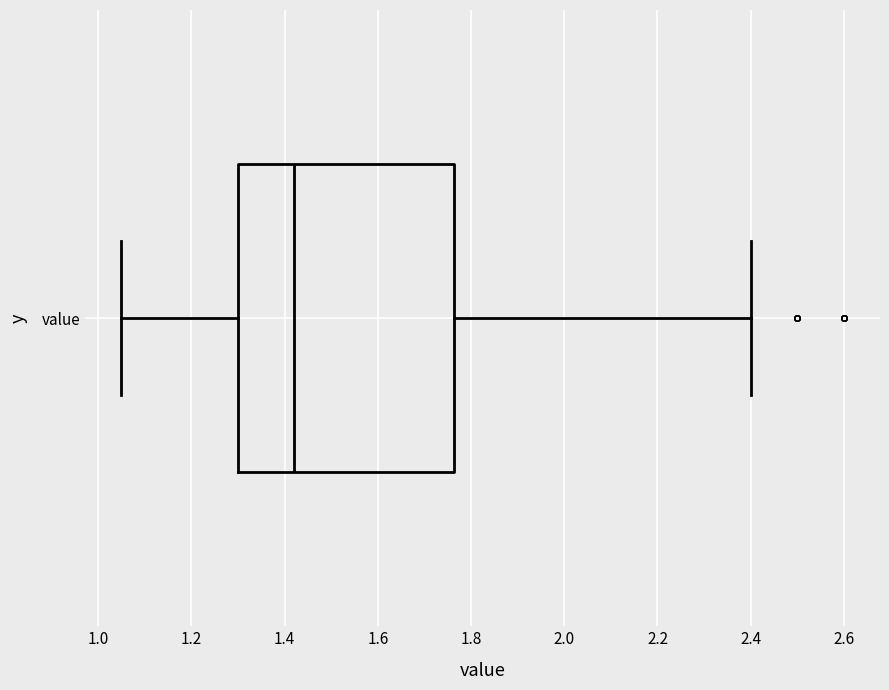

Where does the left whisker of the box for value end on the x-axis? The values are not printed on the chart, so give them approximately, as read against the axis.

1.06